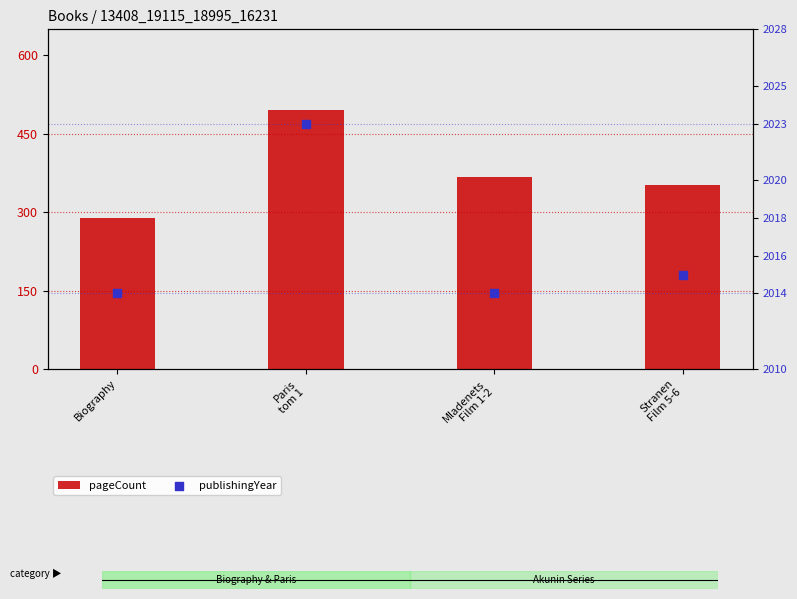

At how many categories does at least one series exceed 393?

4